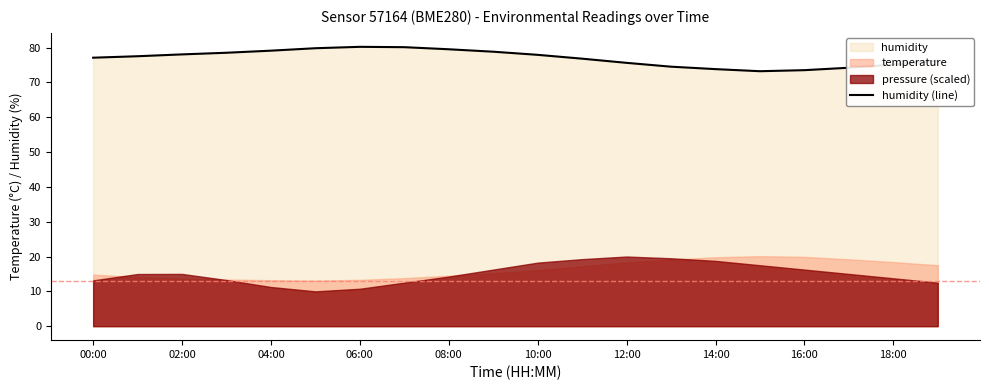

What is the average value?

77.0